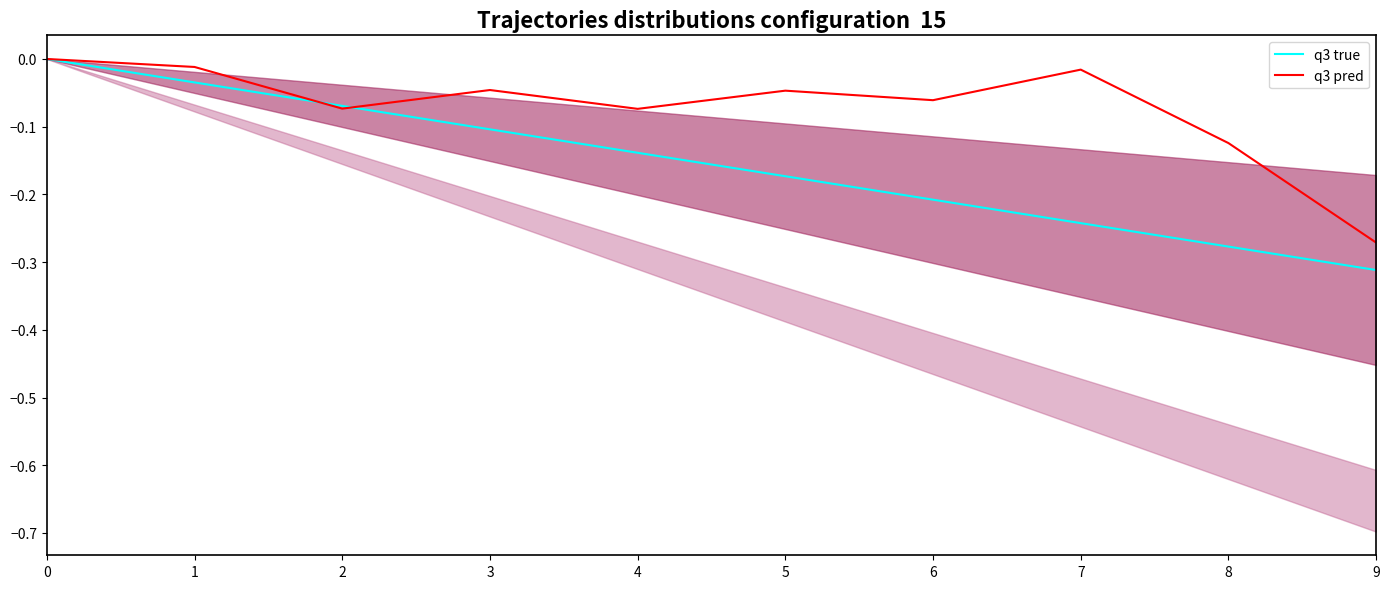

Rank the series at 3 from lowest to highest value.

q3 true, q3 pred